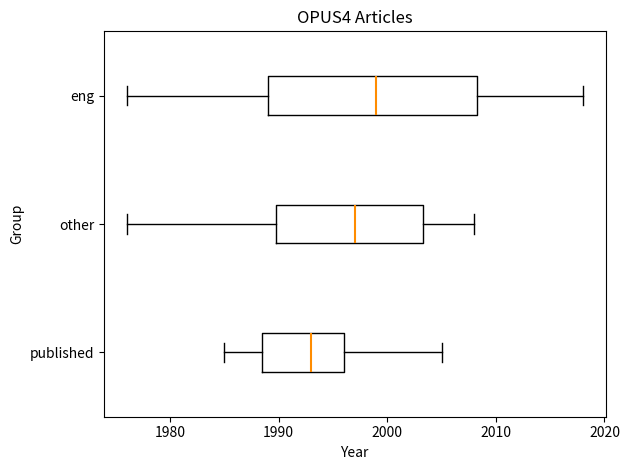

Reading bottom to top, read every box against the x-axis: the position of its median line, the range the box covers, and the ends of its whiskers. The values are not printed on the chart, so give them approximately, as read against the axis.

published: median 1993, box 1989 to 1996, whiskers 1985 to 2005
other: median 1997, box 1990 to 2003, whiskers 1976 to 2008
eng: median 1999, box 1989 to 2008, whiskers 1976 to 2018